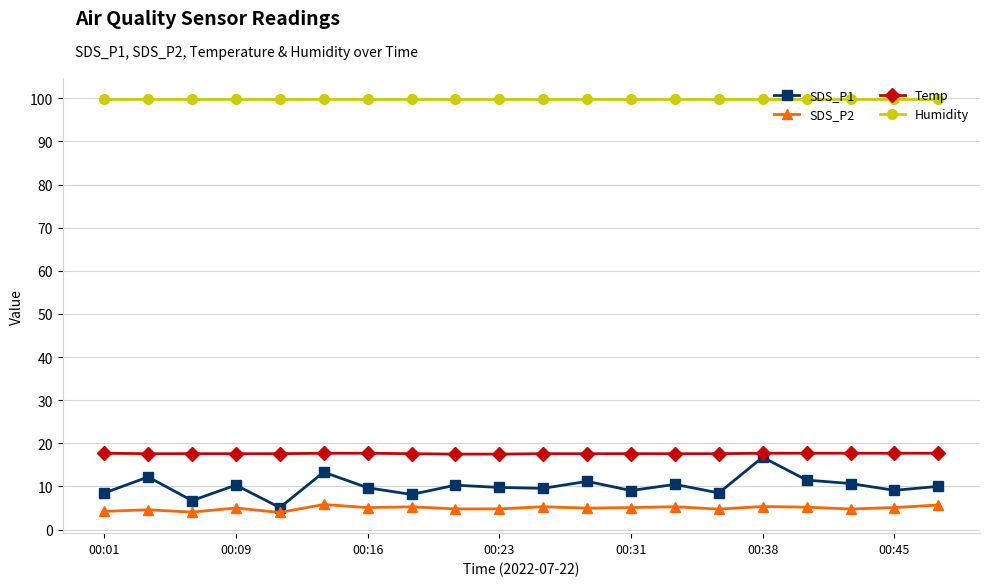

How many distinct data groups are displayed?

4